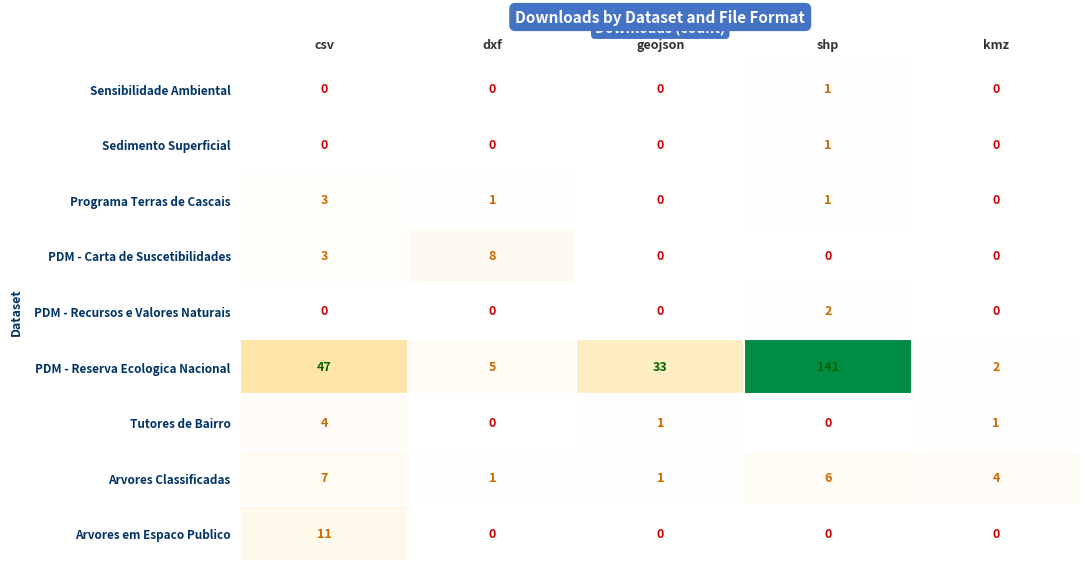

What is the total value across all series at csv?

75